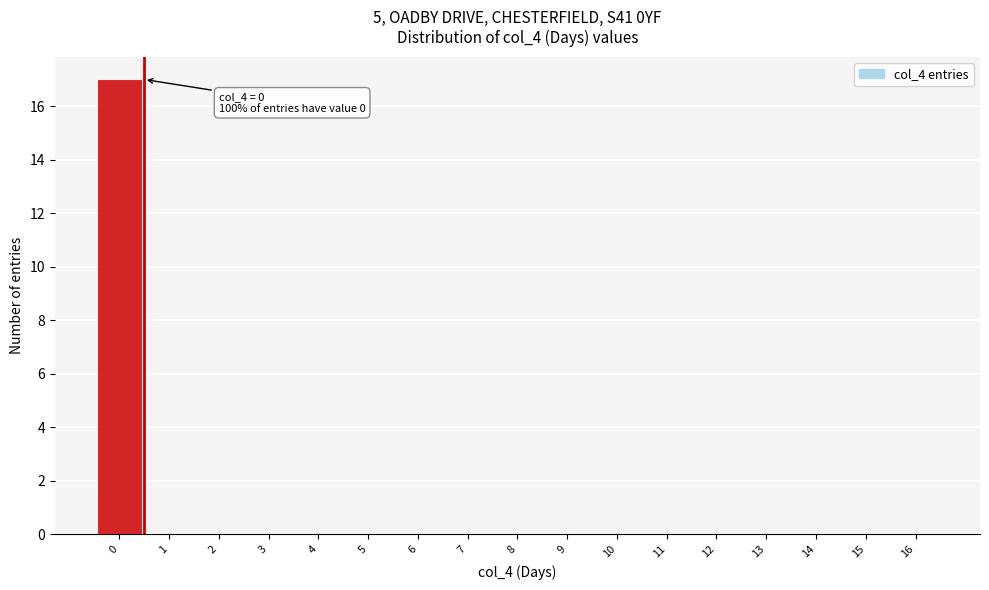

Reading right to left, what are all the values shown in this chart?

16=0	15=0	14=0	13=0	12=0	11=0	10=0	9=0	8=0	7=0	6=0	5=0	4=0	3=0	2=0	1=0	0=17